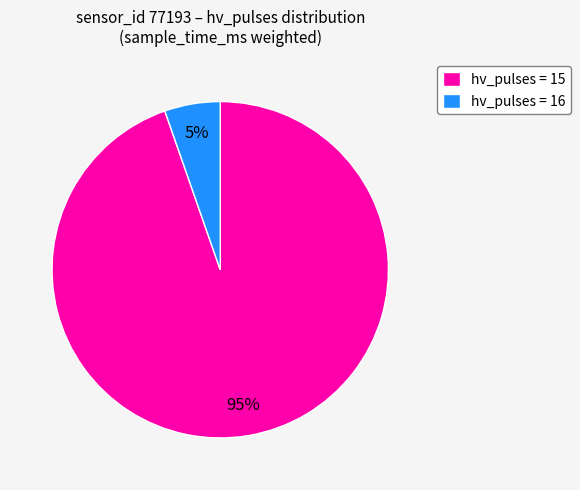

Rank the categories by value from lowest to highest.

hv_pulses = 16, hv_pulses = 15